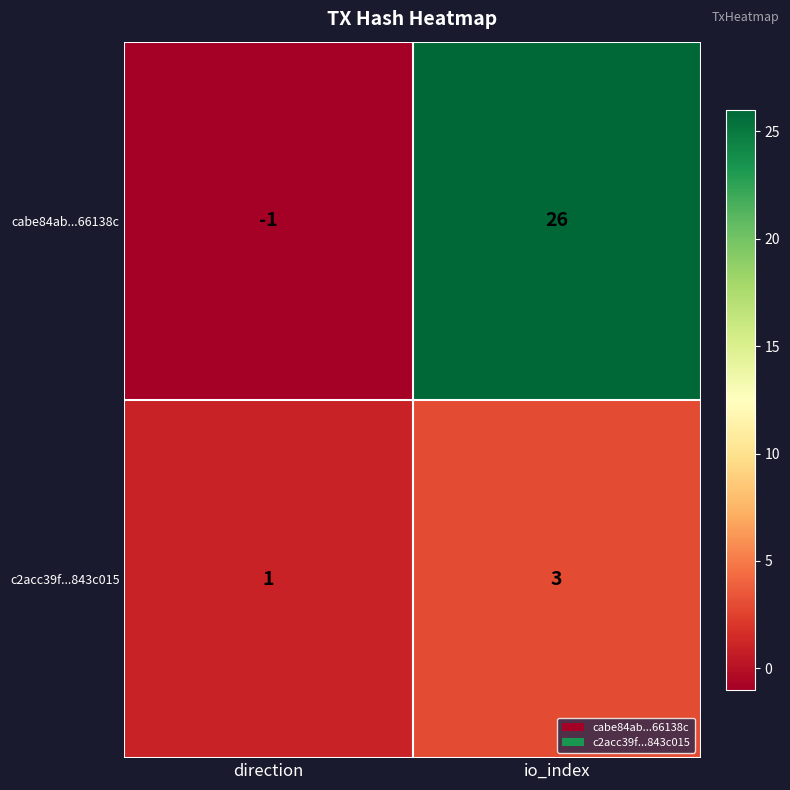

Reading right to left, transcribe all the data shown in this chart.

cabe84ab...66138c: io_index=26	direction=-1
c2acc39f...843c015: io_index=3	direction=1